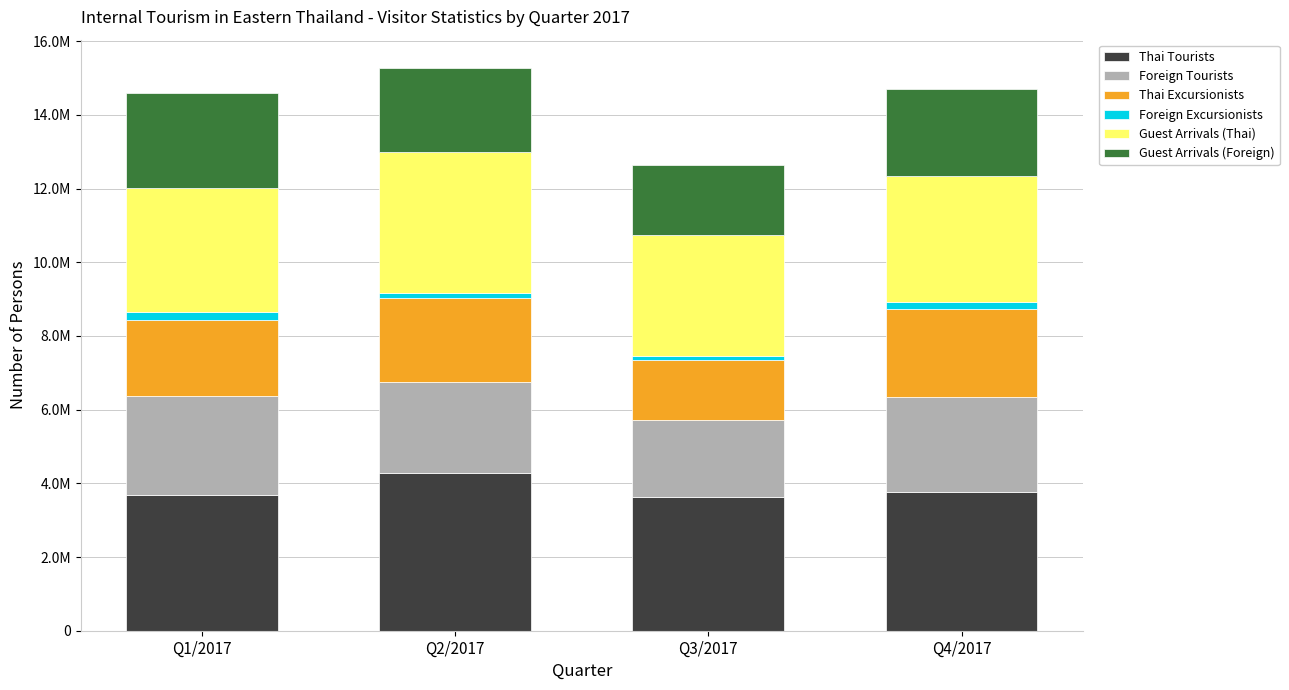

The value of Guest Arrivals (Thai) at Q1/2017 is 1444627. True or false?

False